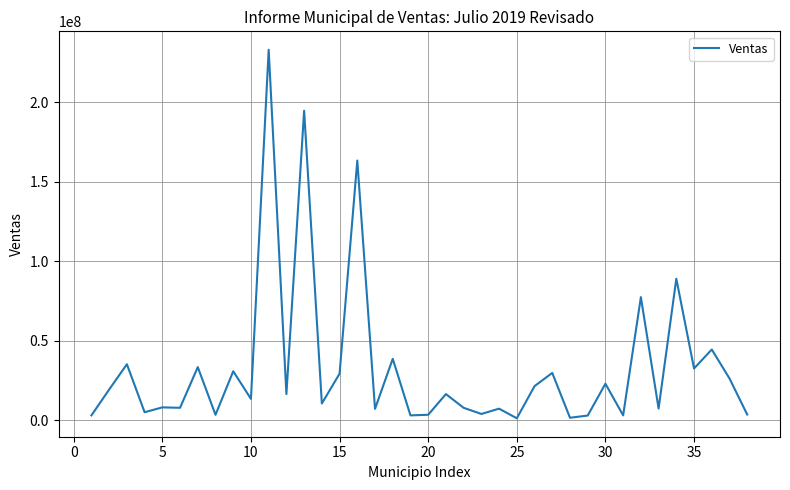

What is the difference between the maximum and minimum values?

231773236.8